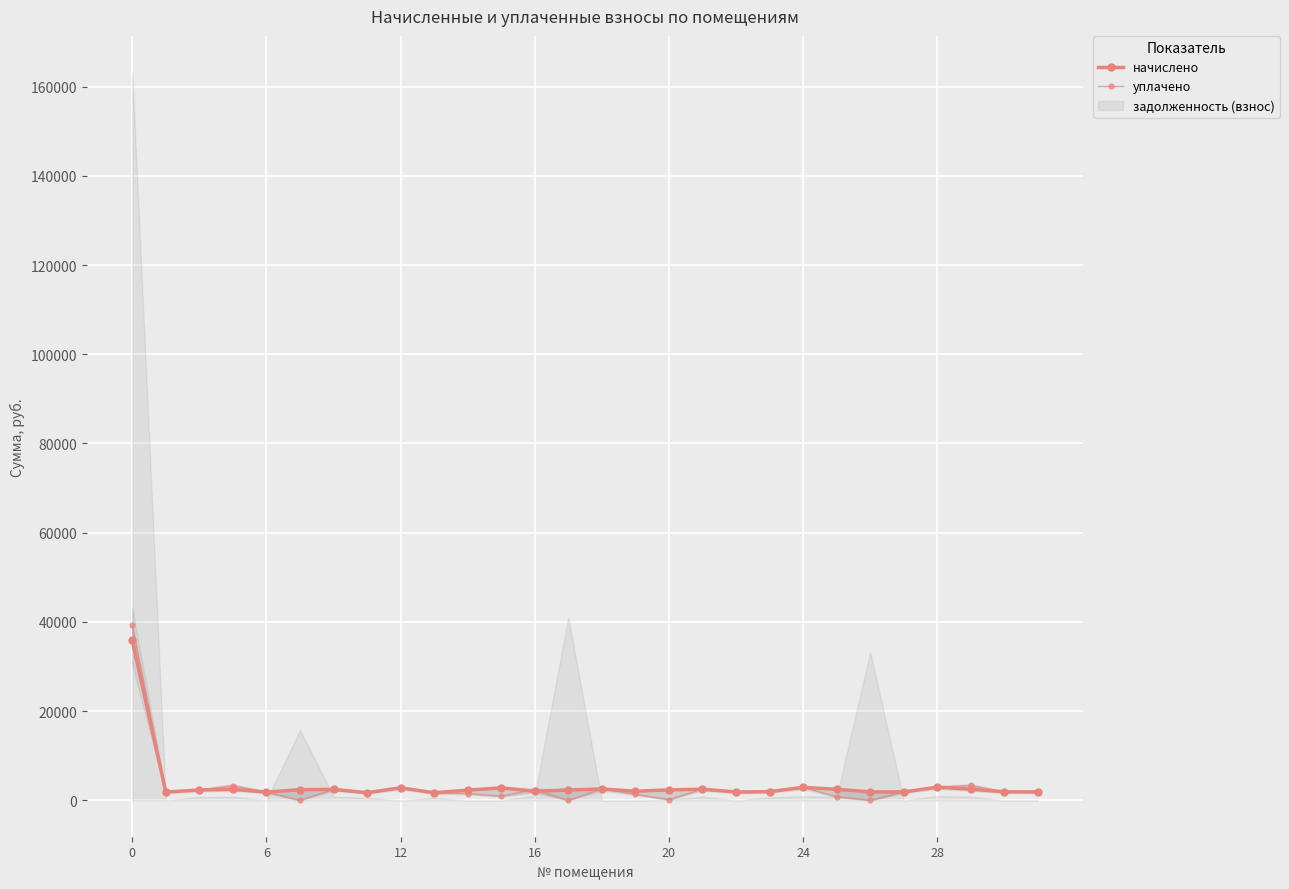

What is the difference between the highest and lowest values at 10?

760.8